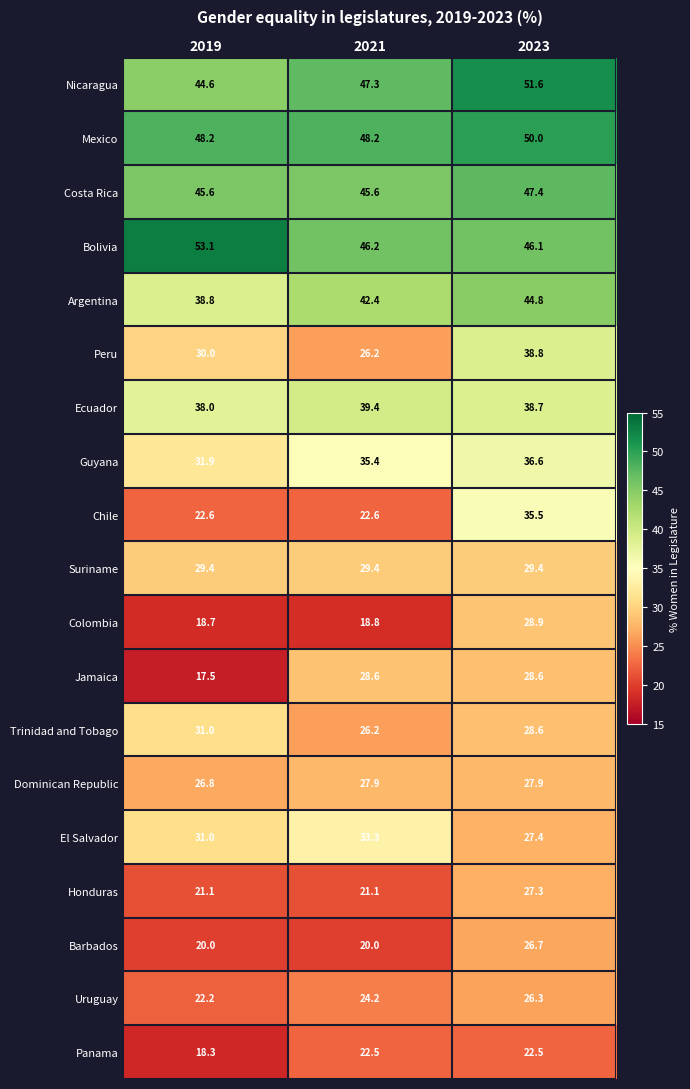

Read the Colombia value at 2021.

18.8